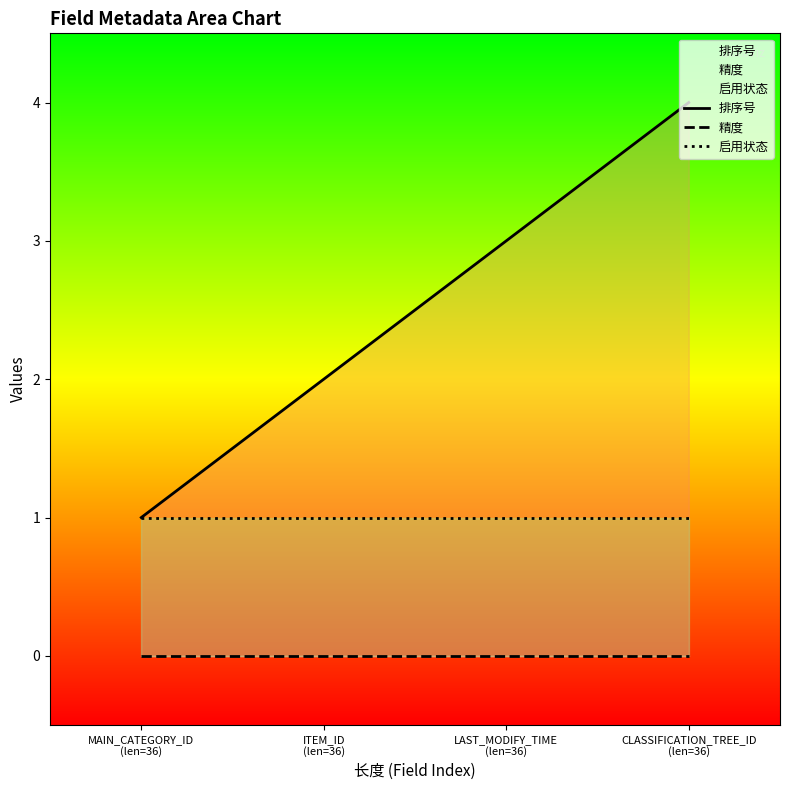

The value of 启用状态 at ITEM_ID
(len=36) is 1. True or false?

True